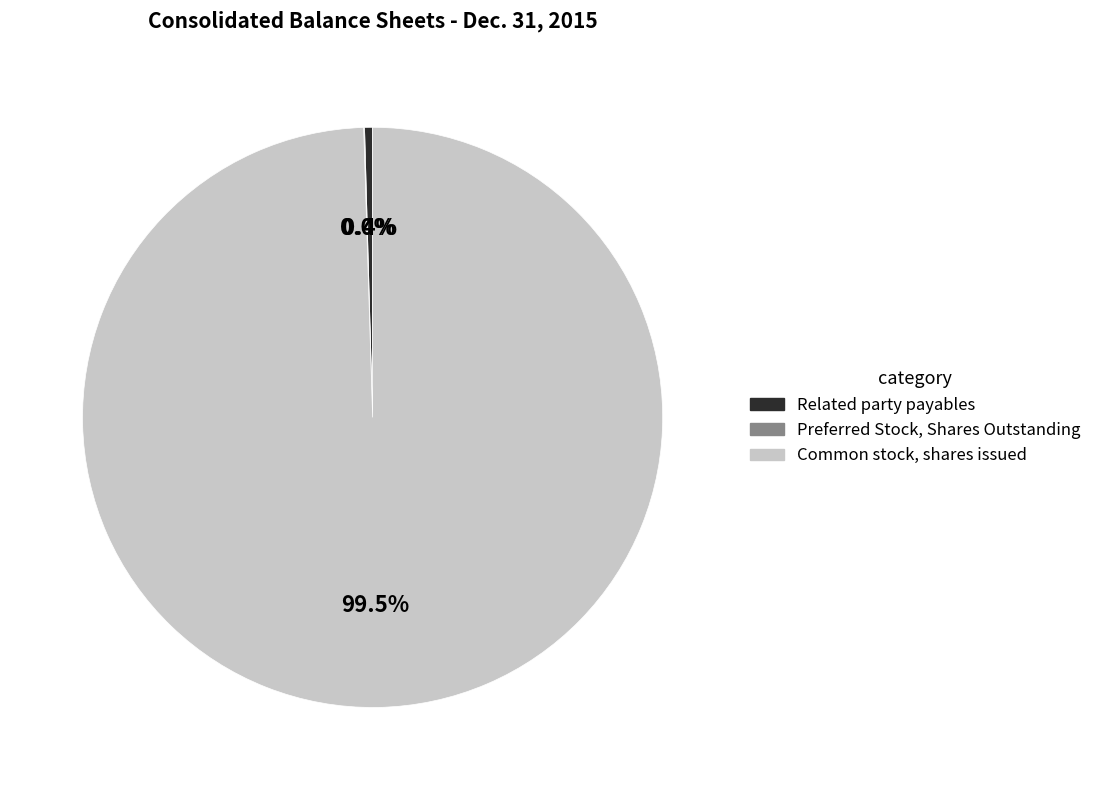

How much of the chart is everything except Related party payables?

99.6%